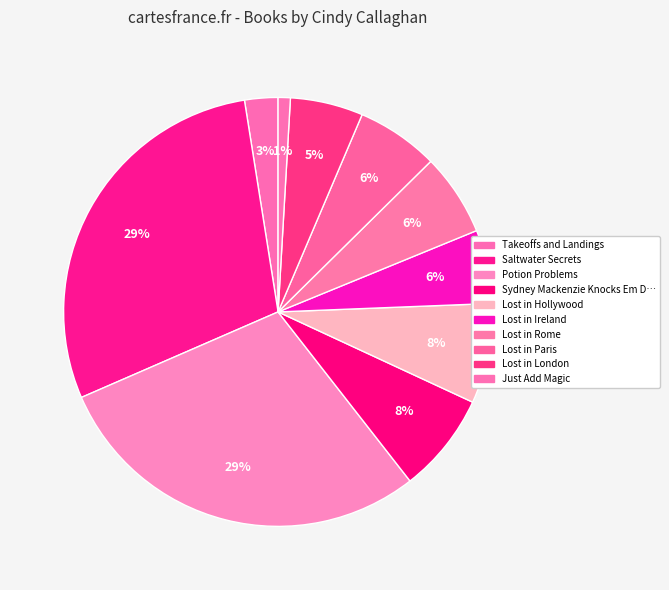

Rank the categories by value from highest to lowest.

Saltwater Secrets, Potion Problems, Lost in Hollywood, Sydney Mackenzie Knocks Em Dead, Lost in Rome, Lost in Paris, Lost in Ireland, Lost in London, Takeoffs and Landings, Just Add Magic